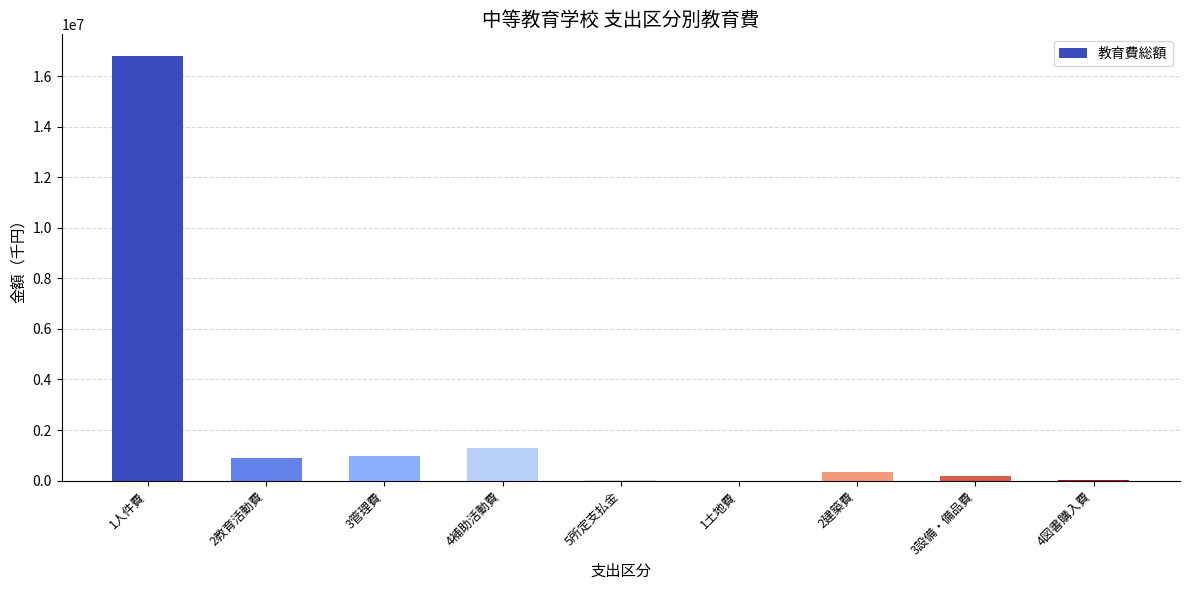

What is the greatest value displayed?

16809010